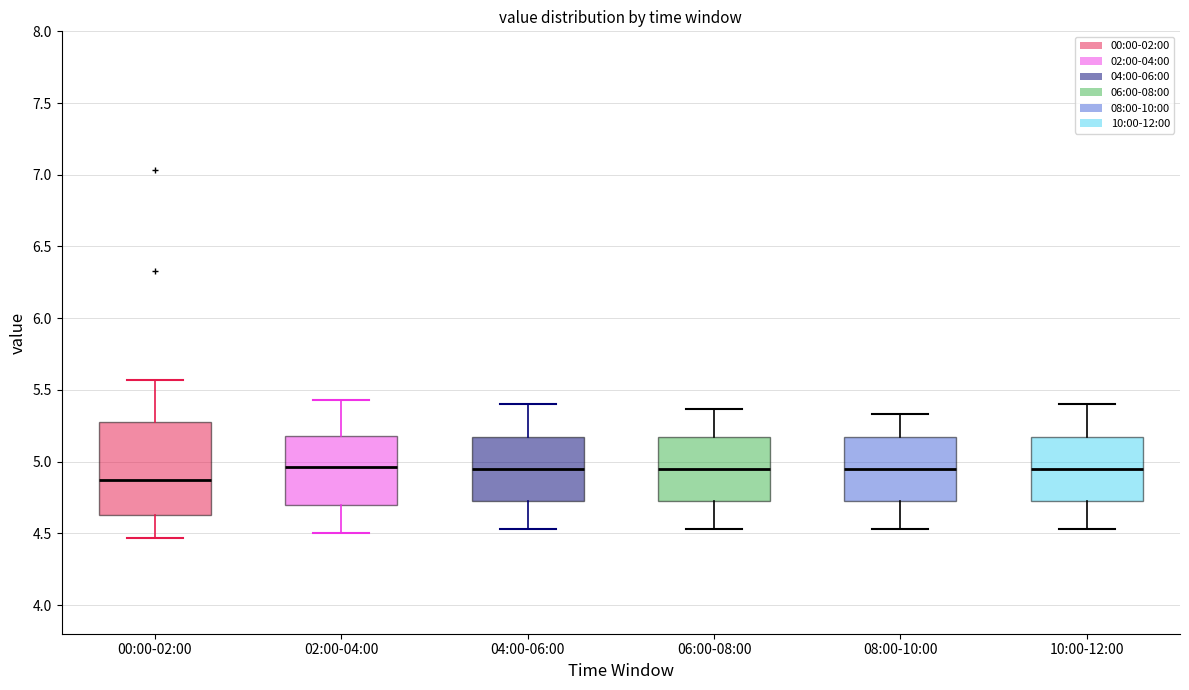

Reading left to right, transcribe this box plot: for each box, give where its median line is, the range the box spans, and where its two whiskers end, as read against the y-axis. The values are not printed on the chart, so give them approximately, as read against the axis.

00:00-02:00: median 4.85, box 4.65 to 5.30, whiskers 4.45 to 5.55
02:00-04:00: median 4.95, box 4.70 to 5.20, whiskers 4.50 to 5.45
04:00-06:00: median 4.95, box 4.70 to 5.15, whiskers 4.55 to 5.40
06:00-08:00: median 4.95, box 4.70 to 5.15, whiskers 4.55 to 5.35
08:00-10:00: median 4.95, box 4.70 to 5.15, whiskers 4.55 to 5.35
10:00-12:00: median 4.95, box 4.70 to 5.15, whiskers 4.55 to 5.40